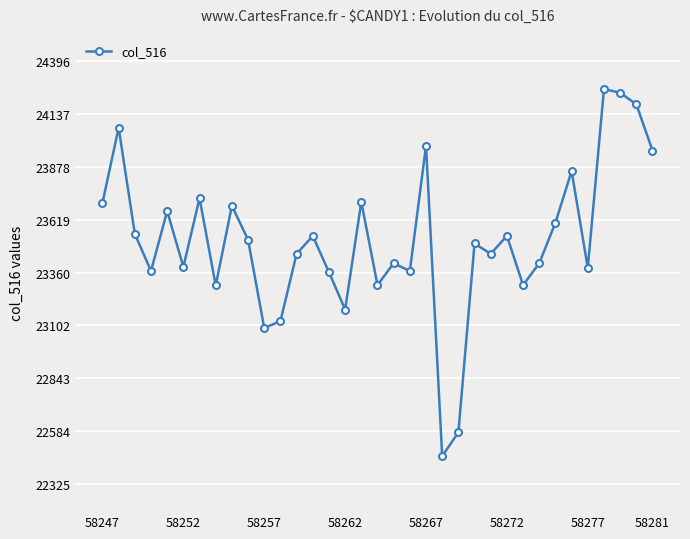

What is the difference between the maximum and second lowest values?

1685